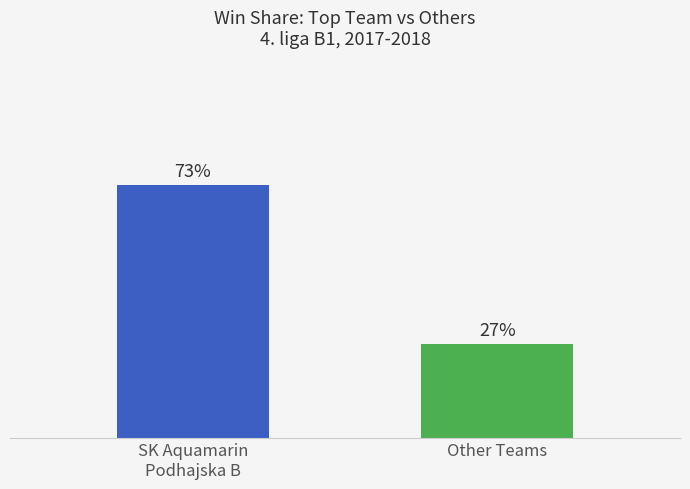

List the labels in order of value, smallest first.

Other Teams, SK Aquamarin
Podhajska B